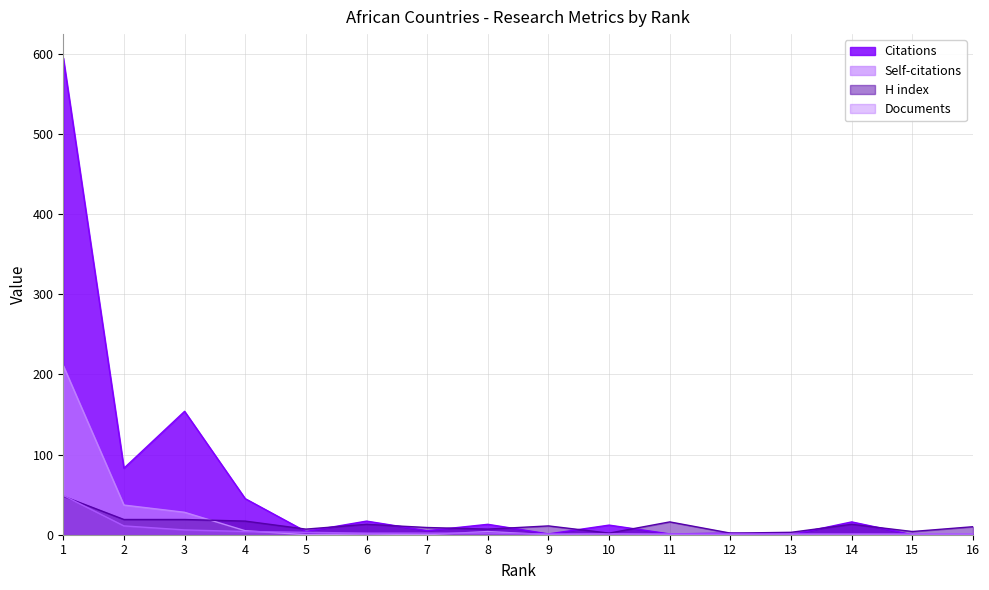

True or false: Self-citations and Citations intersect in this chart.

False